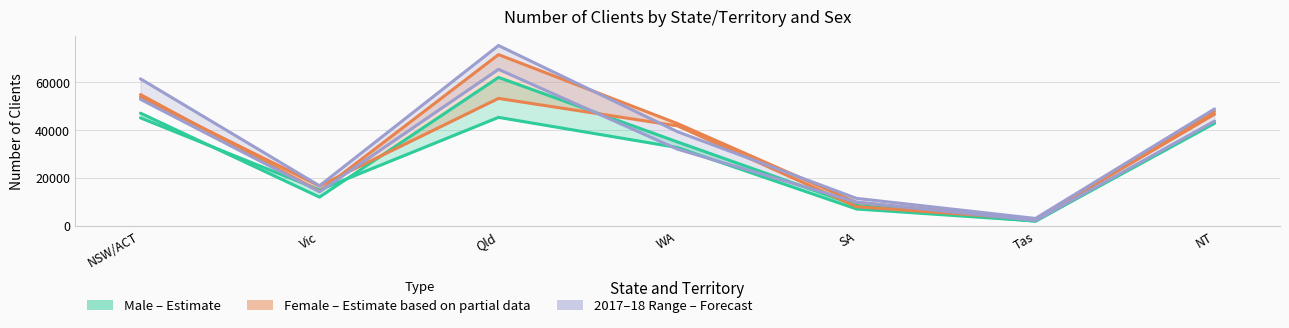

Between NT and SA, which is larger?

NT